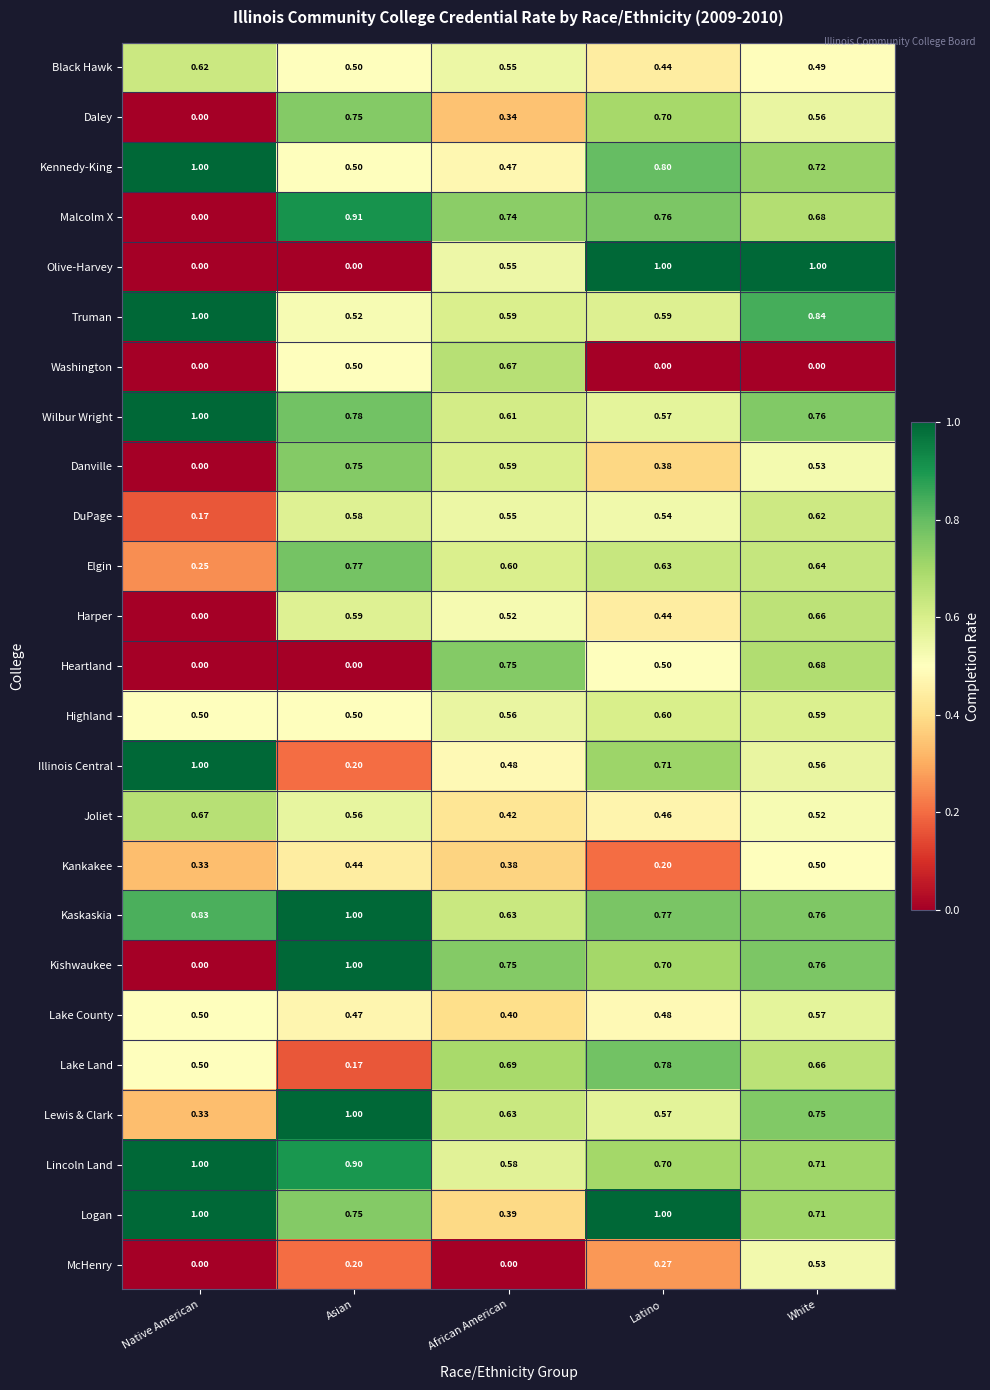

Where is Daley nearest to the value 0?

Native American